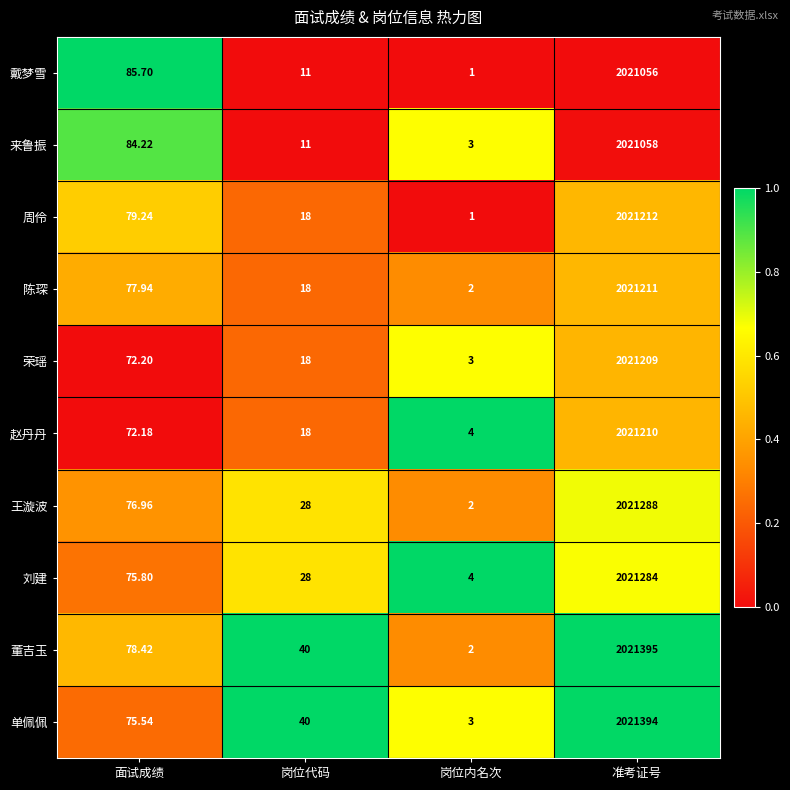

At which label is 单佩佩 closest to 1010698?

面试成绩